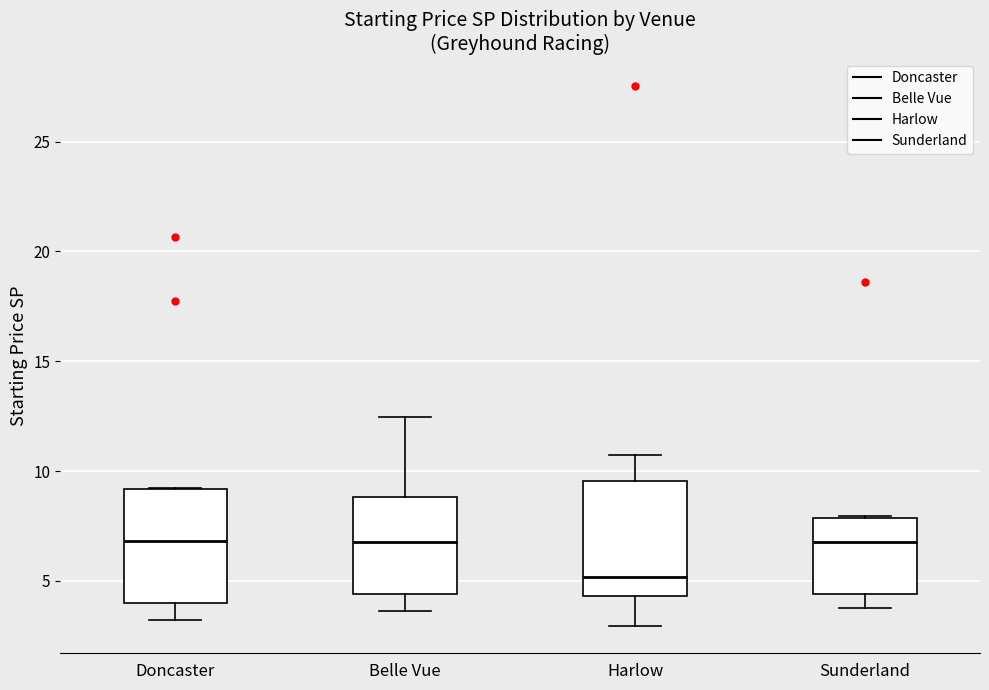

Reading left to right, transcribe this box plot: for each box, give where its median line is, the range the box spans, and where its two whiskers end, as read against the y-axis. The values are not printed on the chart, so give them approximately, as read against the axis.

Doncaster: median 7.0, box 4.0 to 9.0, whiskers 3.0 to 9.0
Belle Vue: median 7.0, box 4.5 to 9.0, whiskers 3.5 to 12.5
Harlow: median 5.0, box 4.5 to 9.5, whiskers 3.0 to 10.5
Sunderland: median 7.0, box 4.5 to 8.0, whiskers 4.0 to 8.0